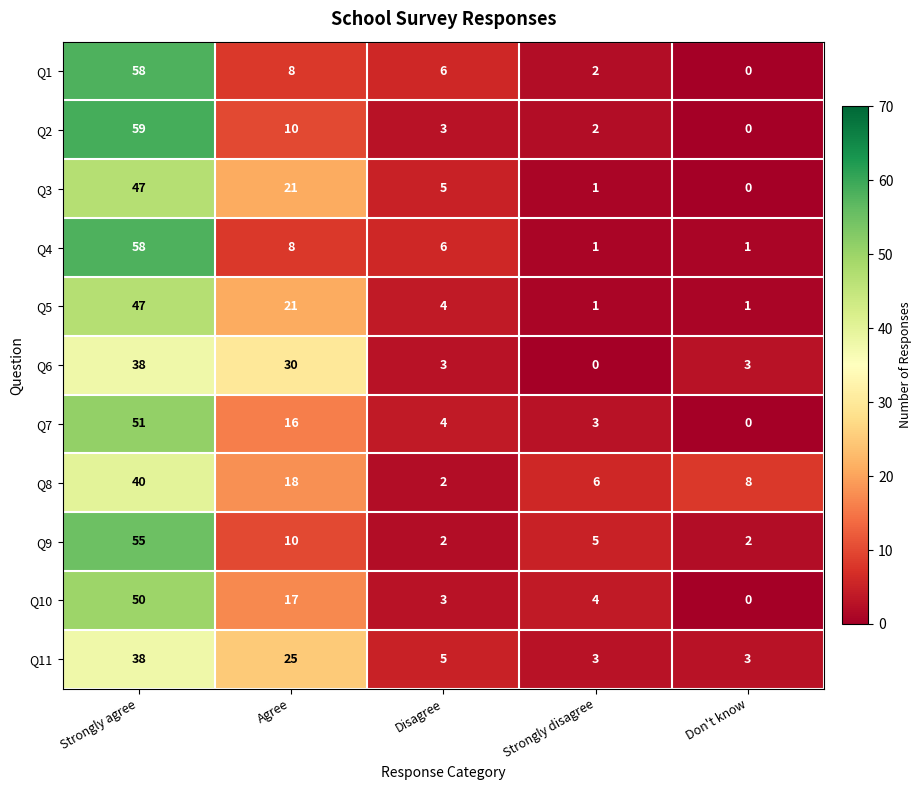

Which series has the widest spread of values?

Q2